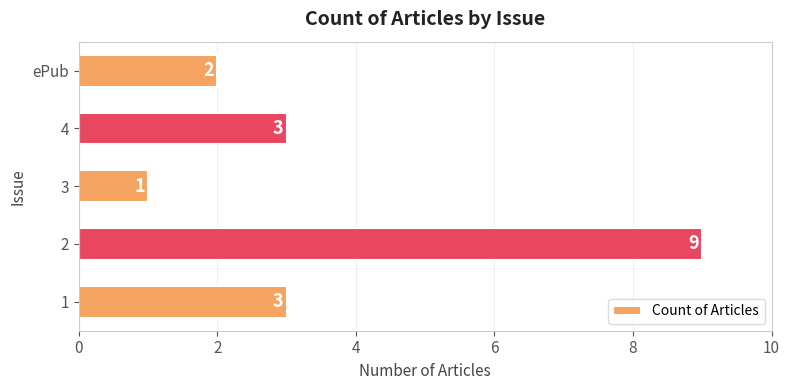

The value at ePub is 2. True or false?

True